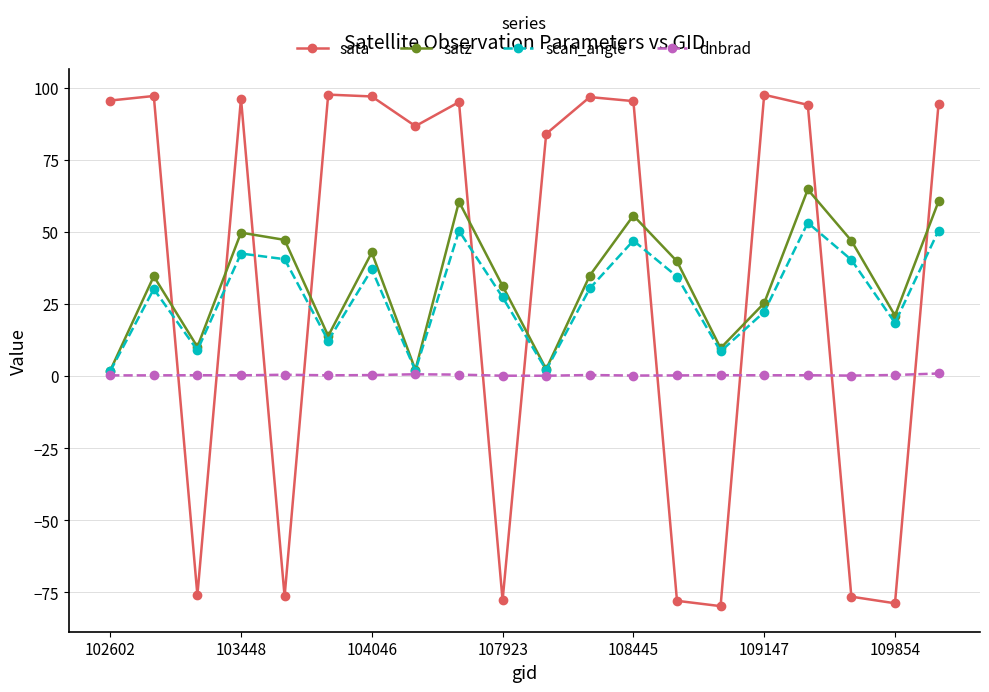

How many times do sata and scan_angle cross each other?

10